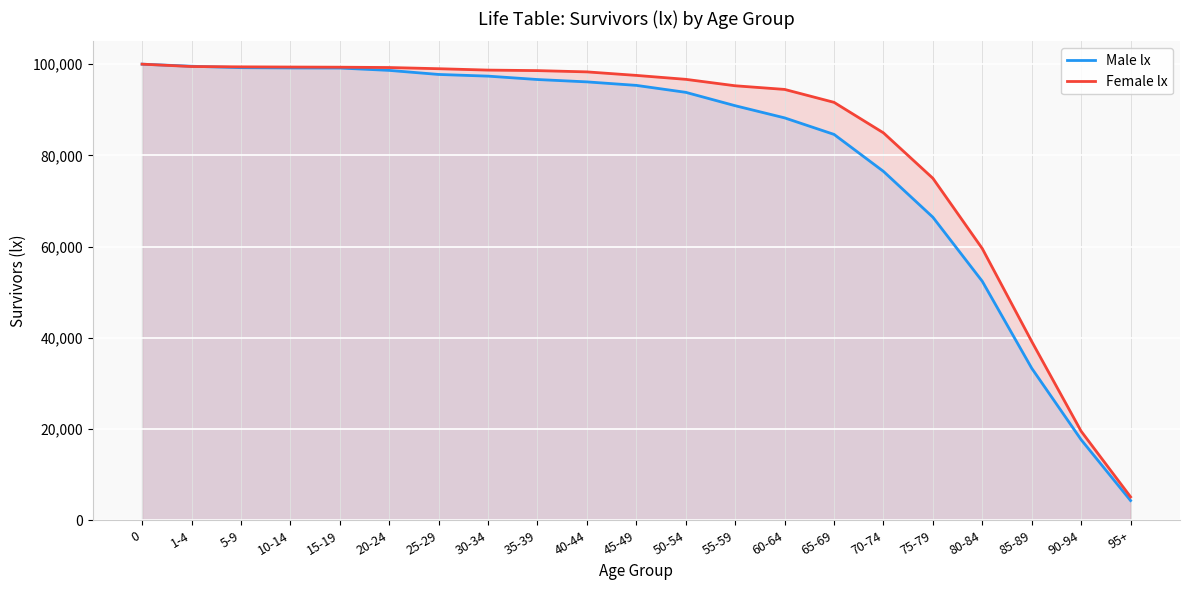

At how many categories does at least one series exceed 62701?

17